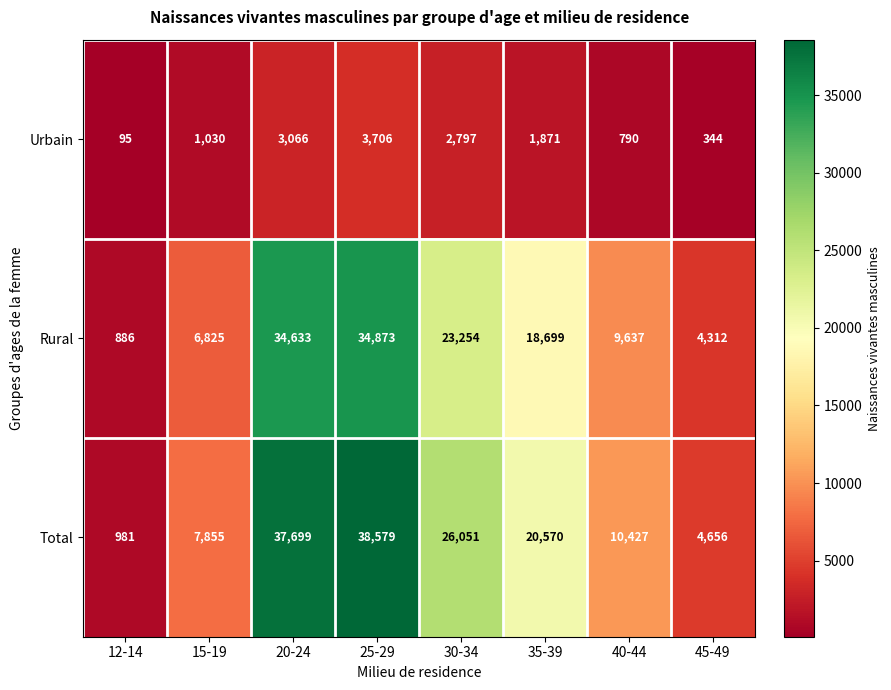

Count the number of categories in the chart.

8